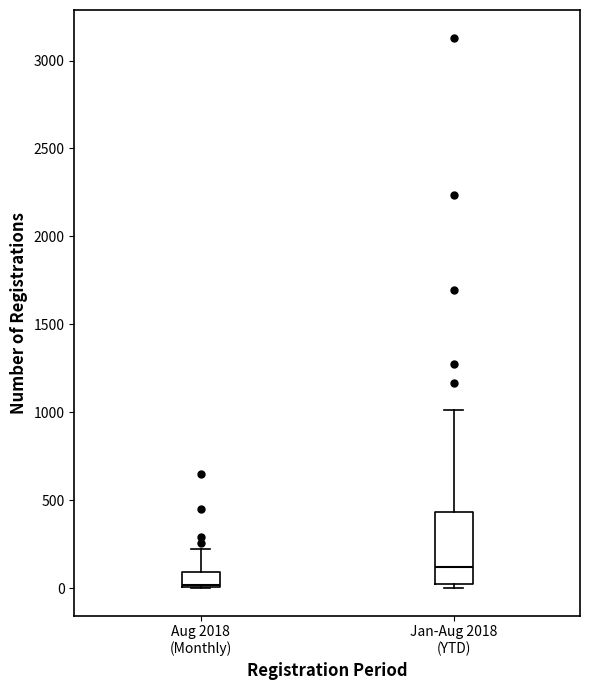

Which box's median line is the lowest?

Aug 2018 (Monthly)